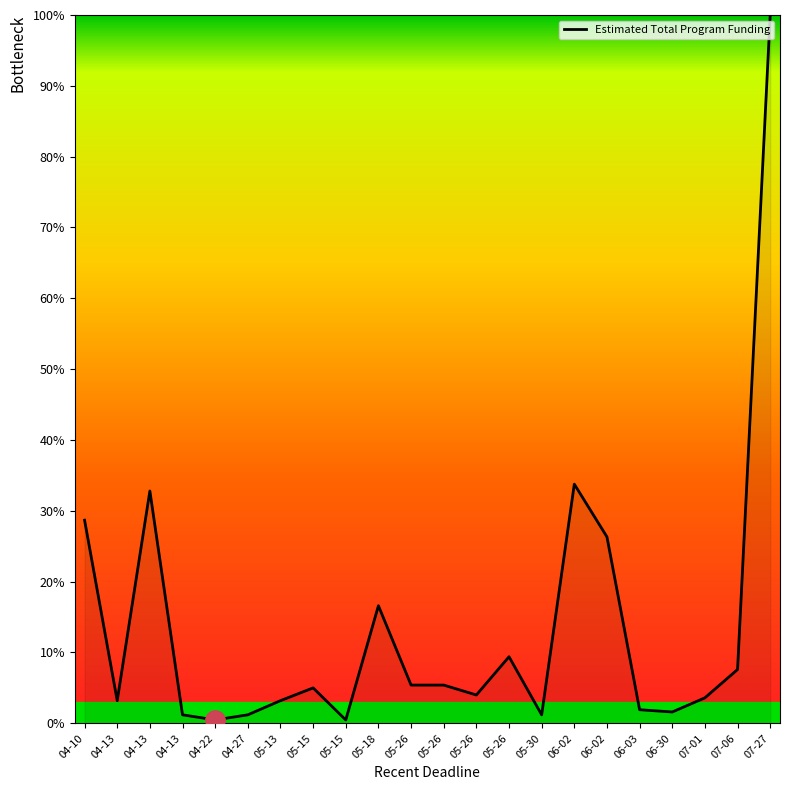

What is the maximum value shown in the chart?

100.0